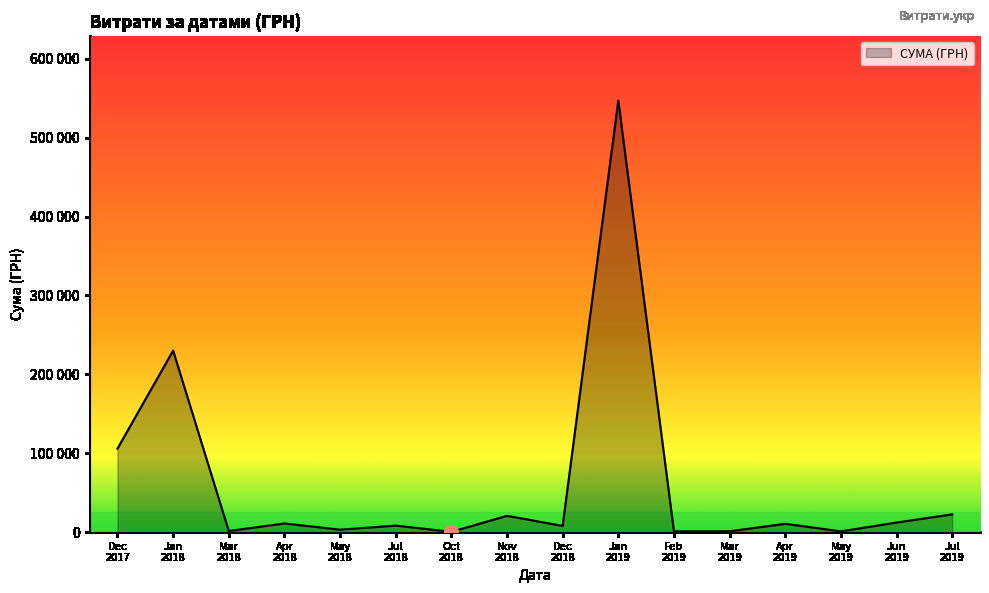

Does the chart display data point markers on the line(s)?

No